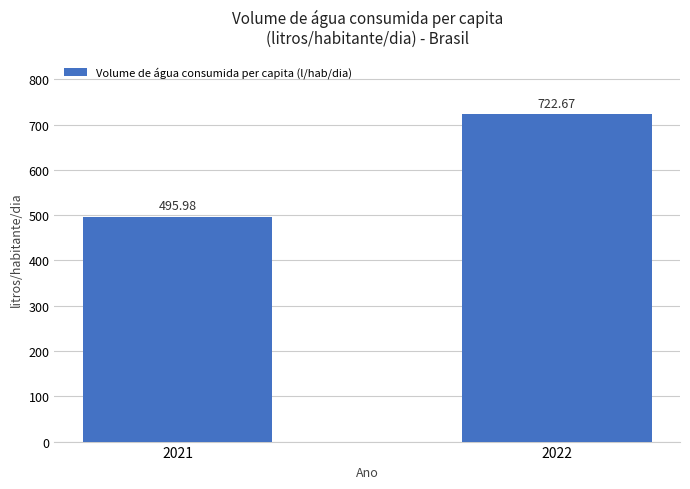

Are the bars horizontal?

No